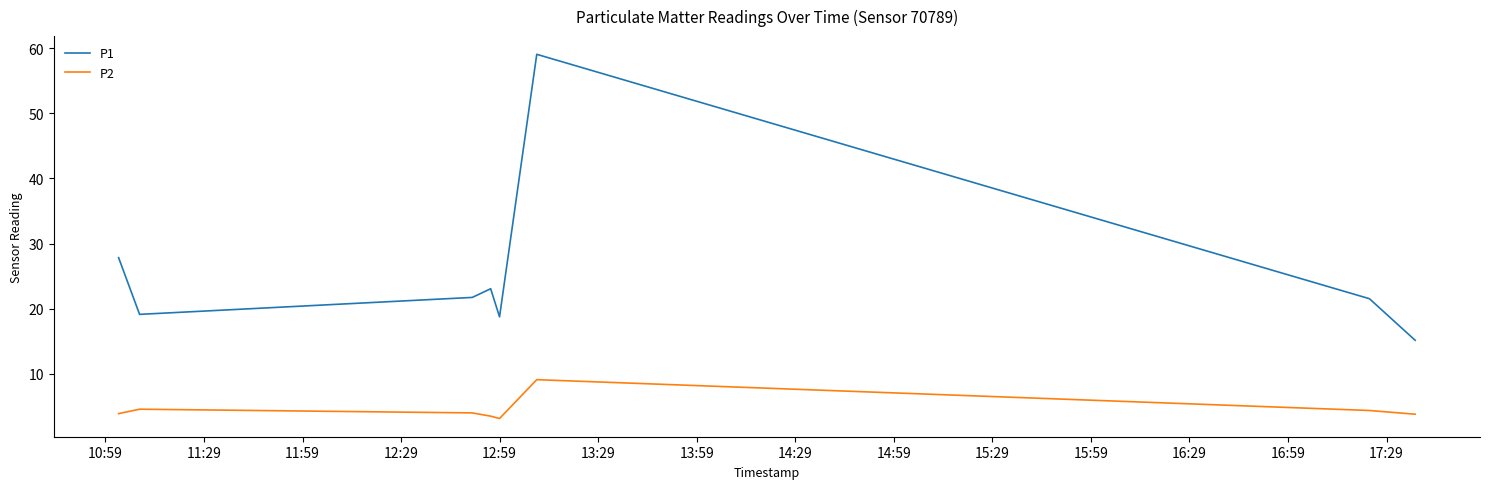

Rank the series by their maximum value, from lowest to highest.

P2, P1